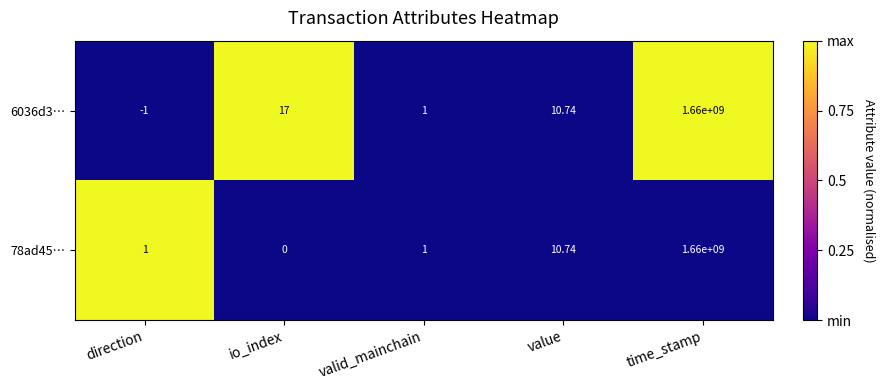

Which category has the lowest value across all series?

direction